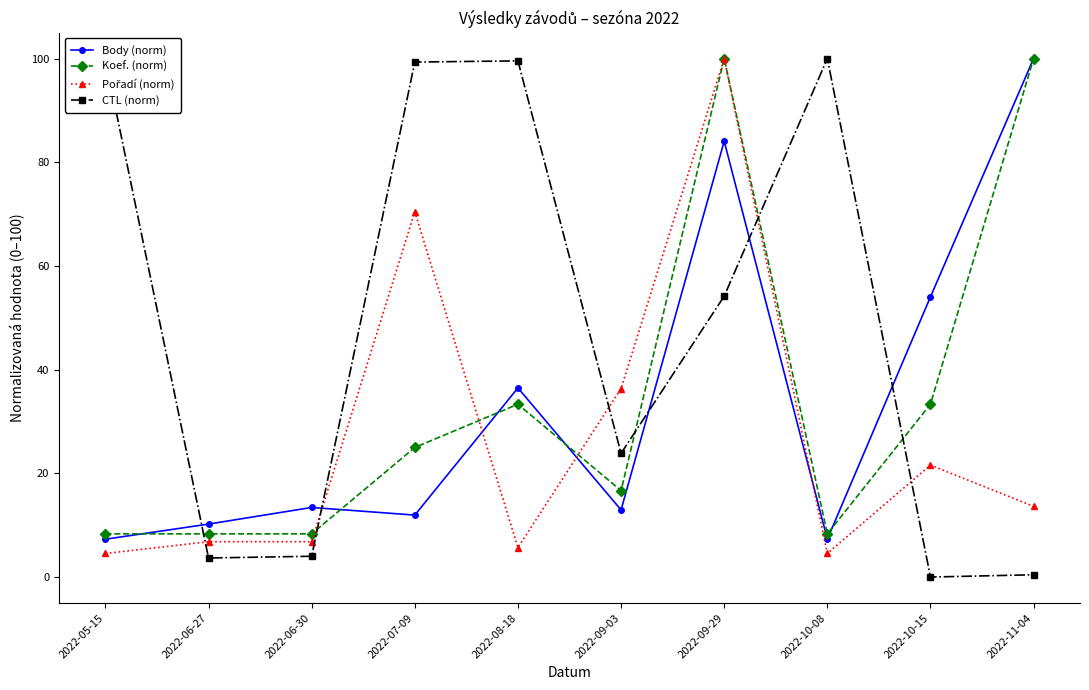

How many intersections are there between Body (norm) and CTL (norm)?

5